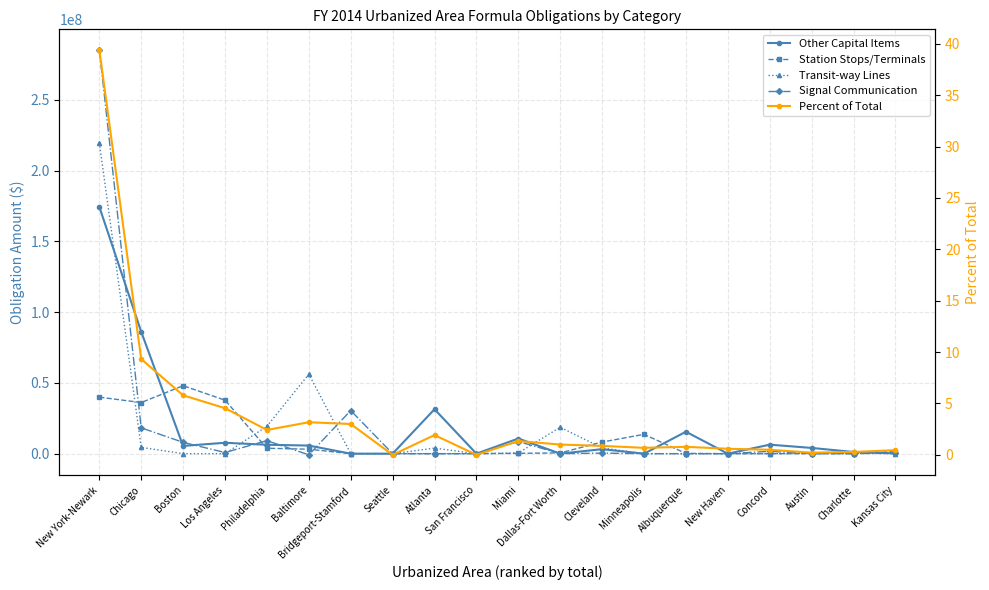

What is the value of the Percent of Total point at the 15th from the left?

0.8